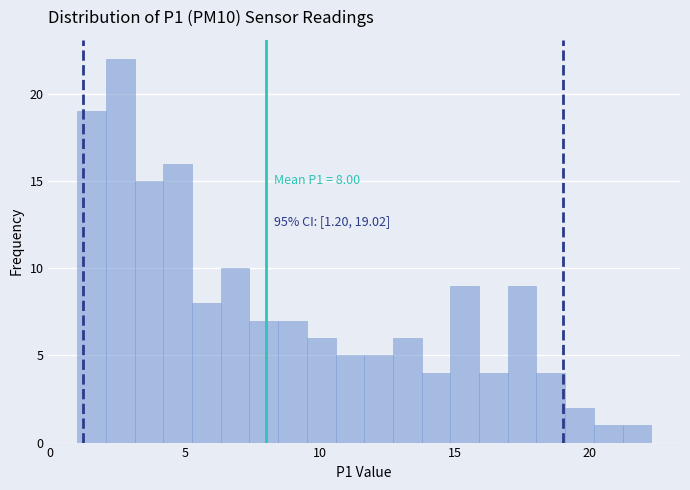

Read against the x-axis, roughly where is the centre of the tallest bar?

2.5